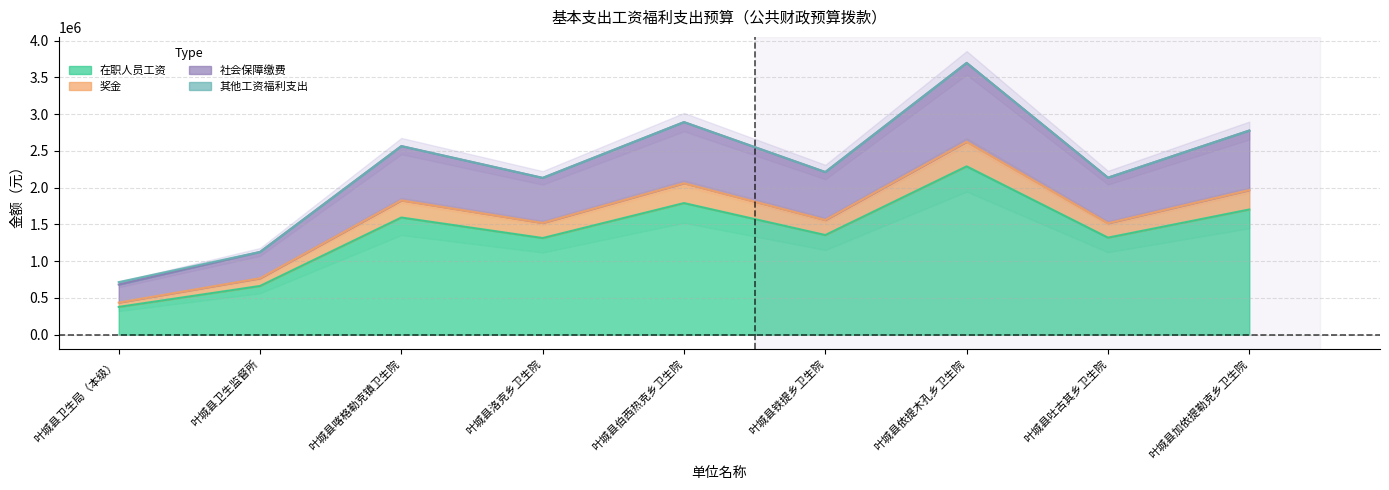

What is the difference between the highest and lowest values at 叶城县伯西热克乡卫生院?

1101160.8